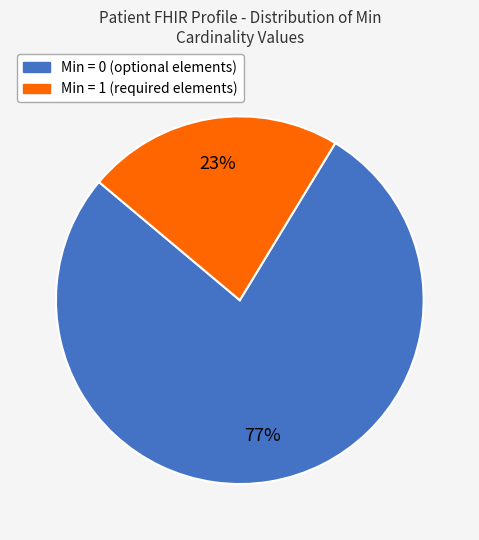

To the nearest percent, what is the average slice percentage?

50%